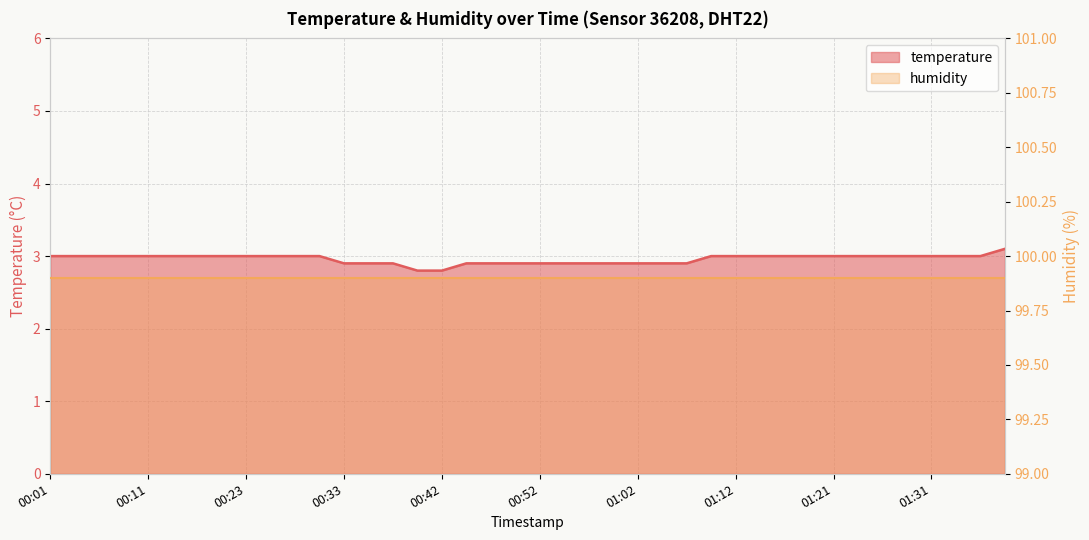

What is the value of the 30th point from the left?

3.0